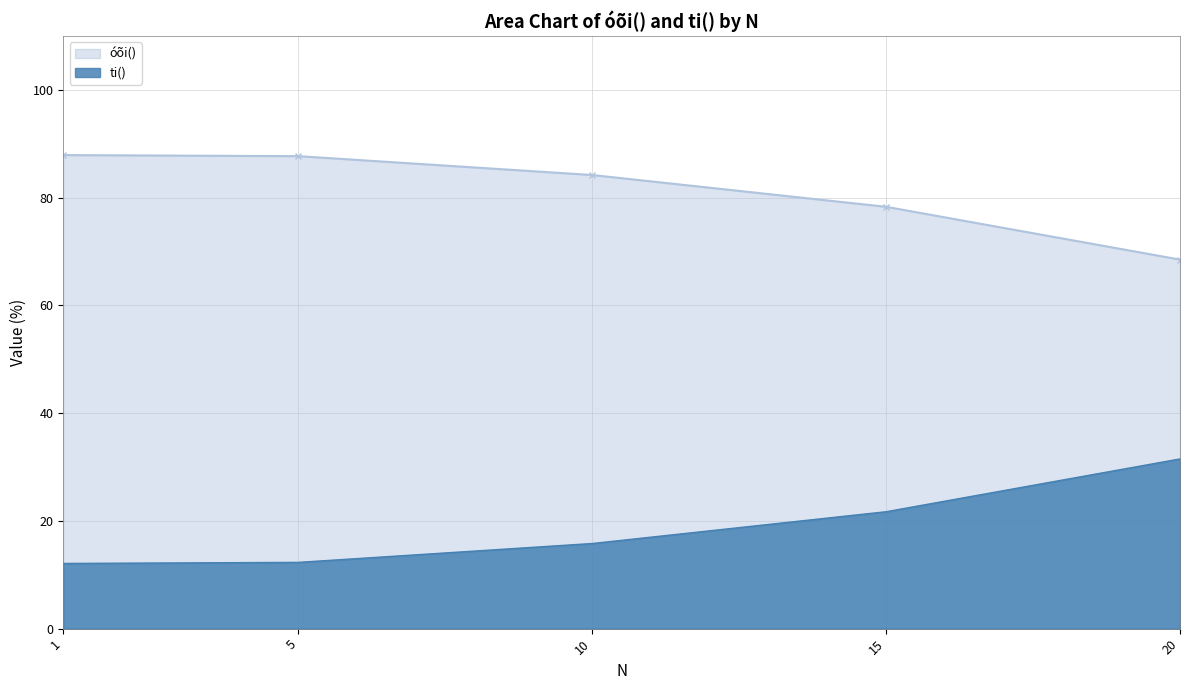

What is the difference between the maximum and minimum values in the ti() series?

19.4